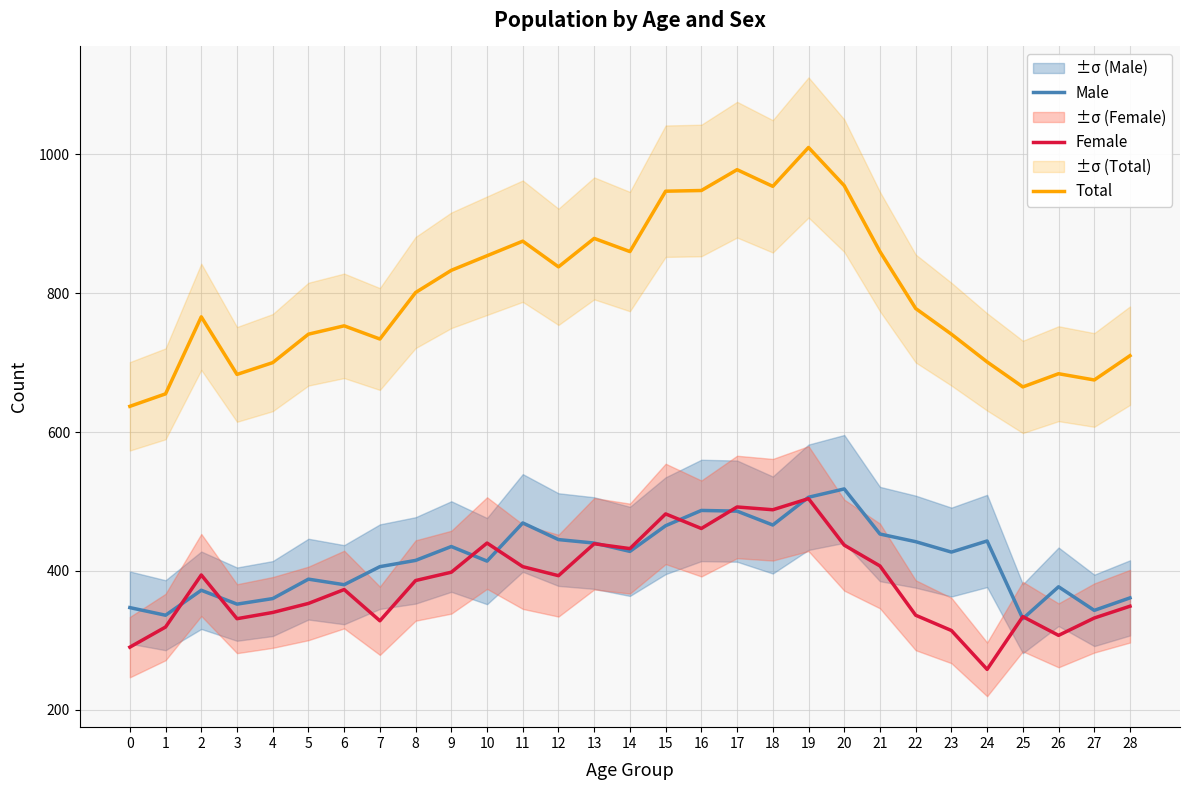

How many series are shown in this chart?

3